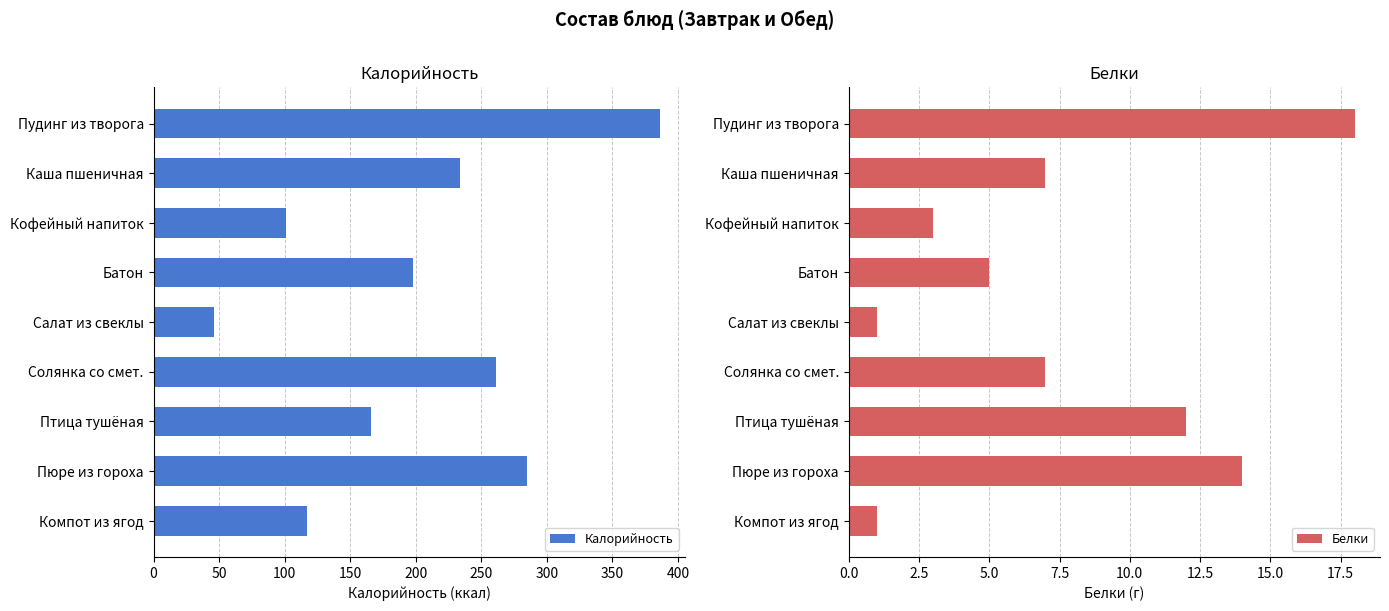

Which category has the lowest value in the Калорийность series?

Салат из свеклы